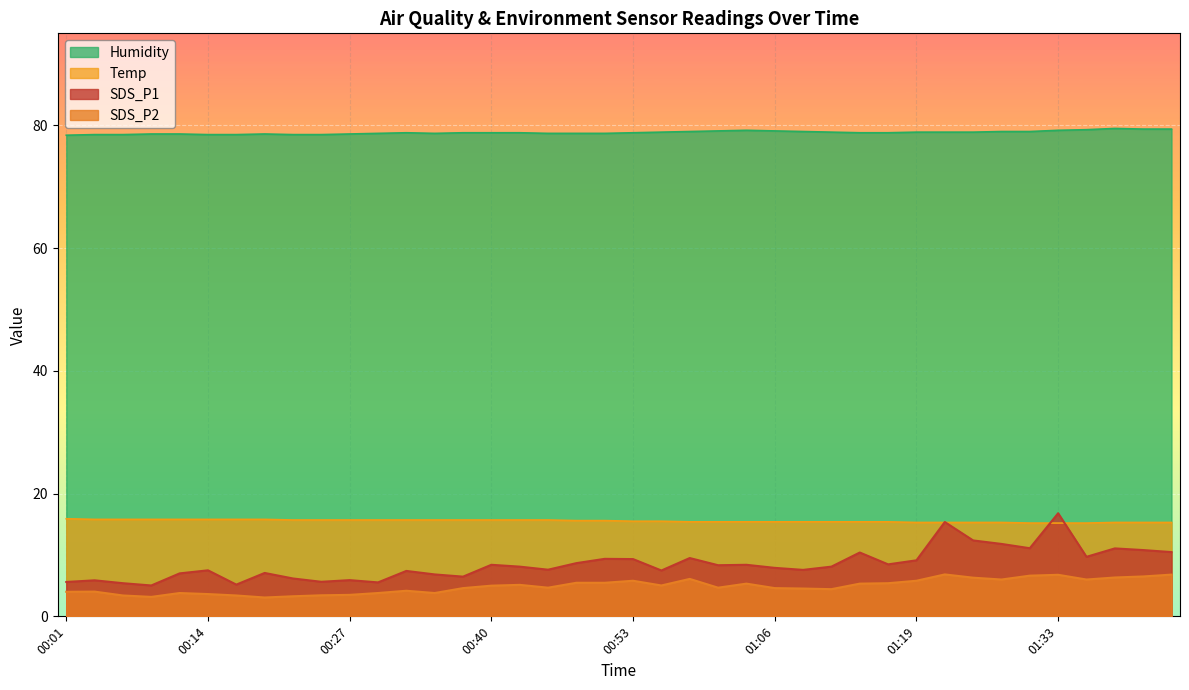

True or false: Temp has more than 1 interior local peaks.

False